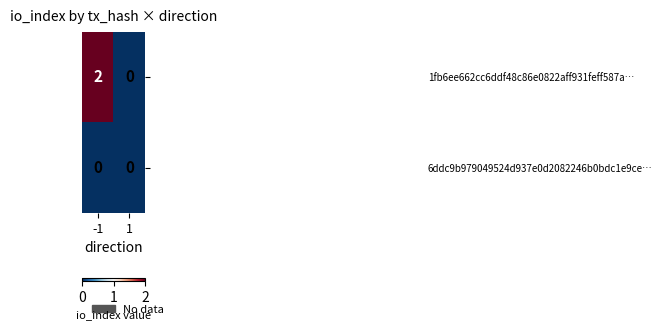

How many data points does each series have?

2